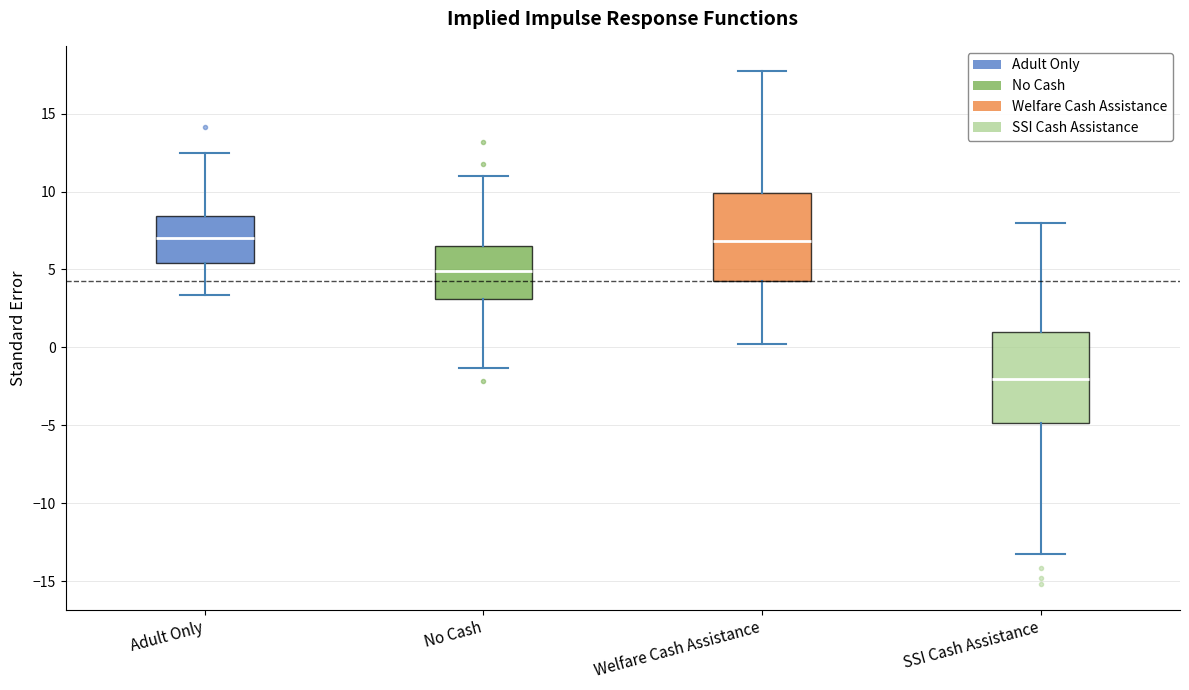

Which box has the lowest median line?

SSI Cash Assistance